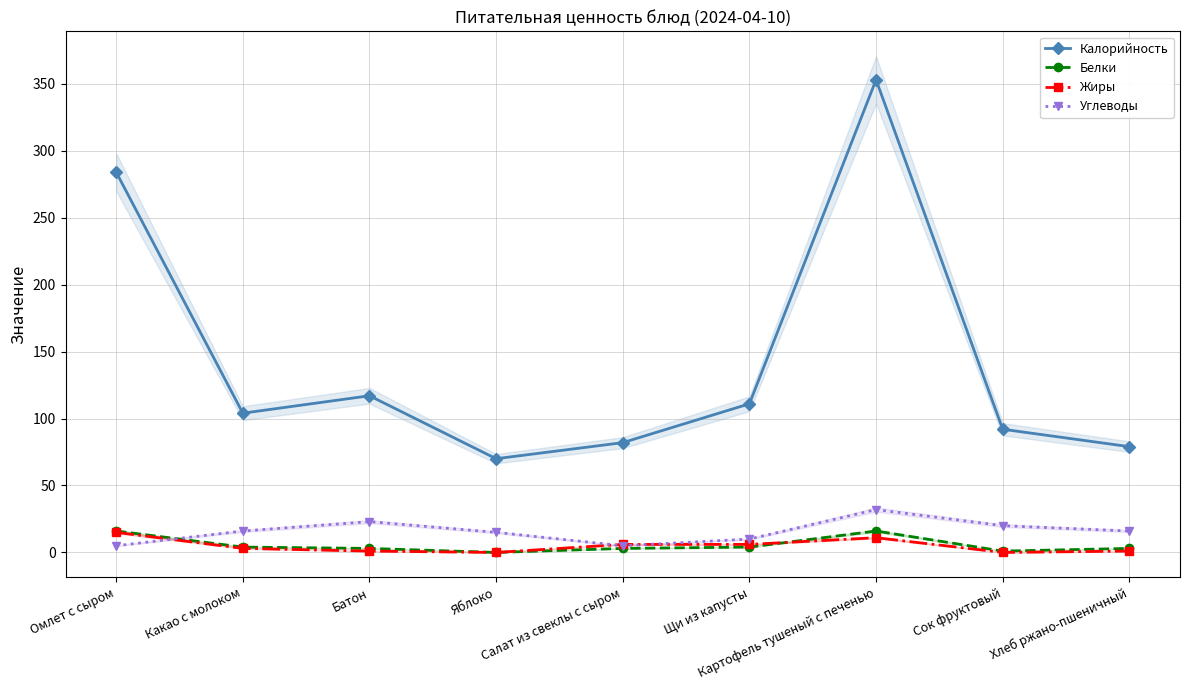

Which has a higher value, Салат из свеклы с сыром or Сок фруктовый?

Сок фруктовый